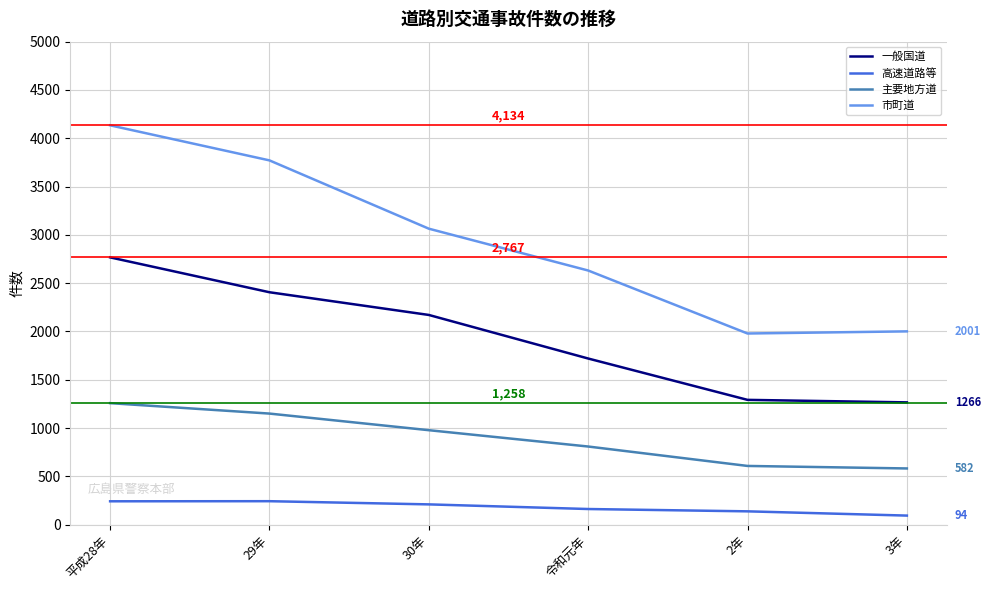

Between 30年 and 3年, which series saw the biggest shift?

市町道